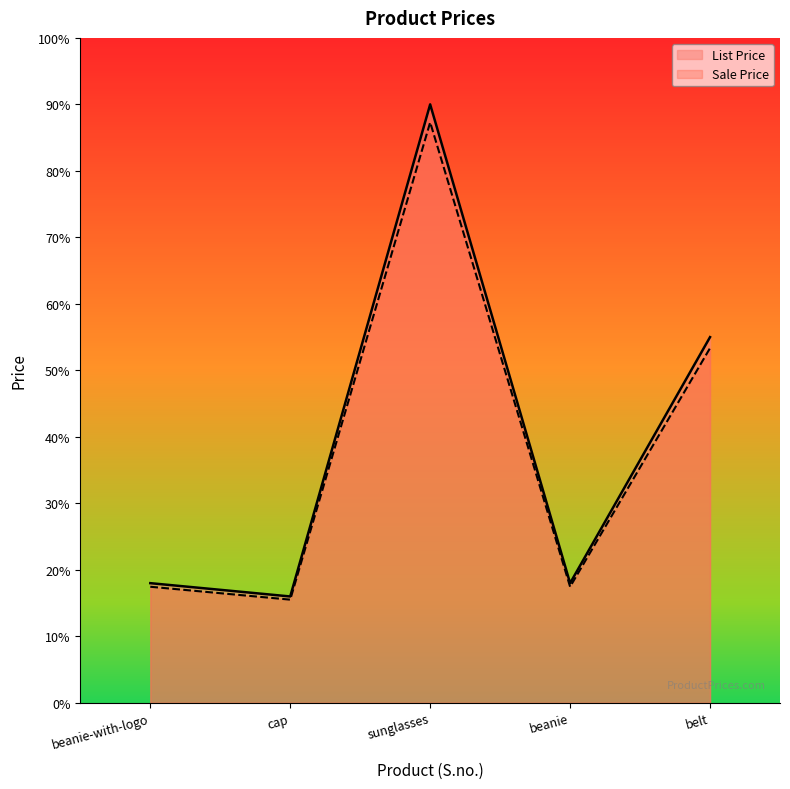

What is the average value of the List Price series?

39.4